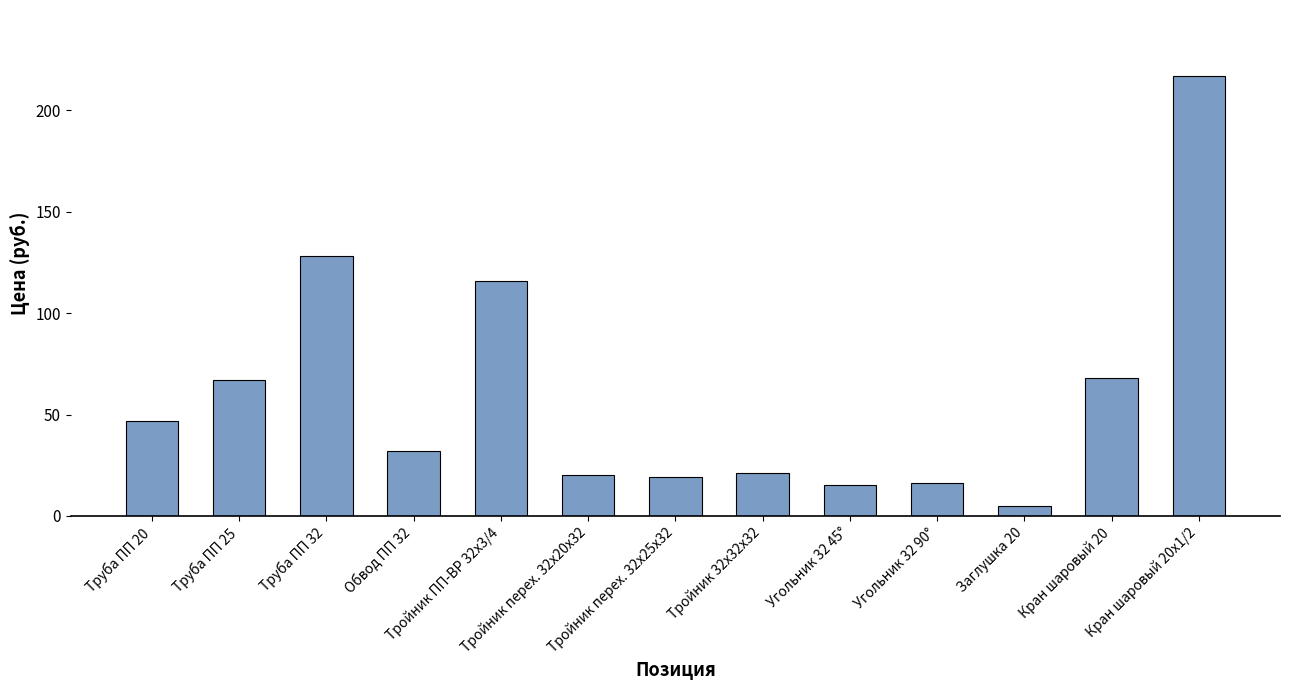

The chart shows a value of 16 at Угольник 32 90°. True or false?

True